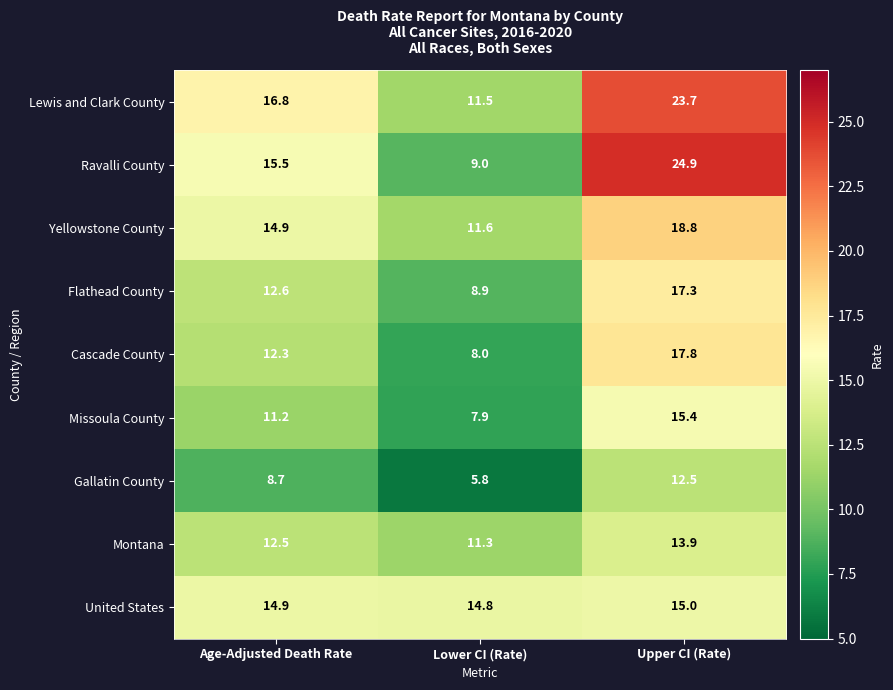

Which series changed the most between Age-Adjusted Death Rate and Lower CI (Rate)?

Ravalli County